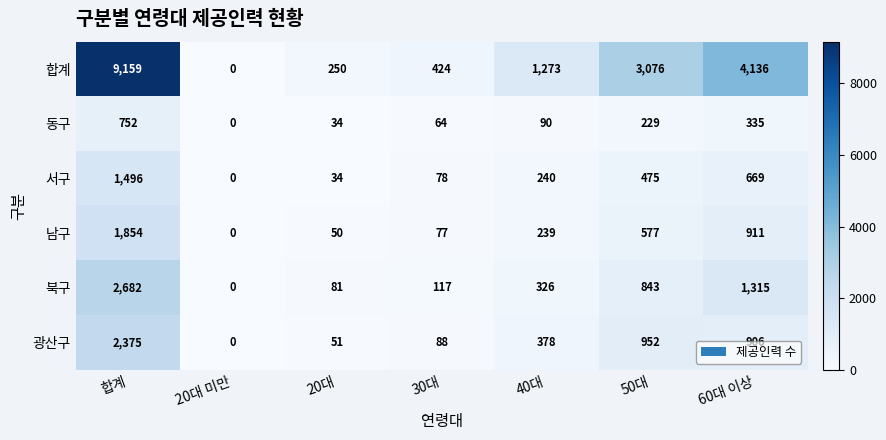

At 50대, list the series in order from largest to smallest.

합계, 광산구, 북구, 남구, 서구, 동구